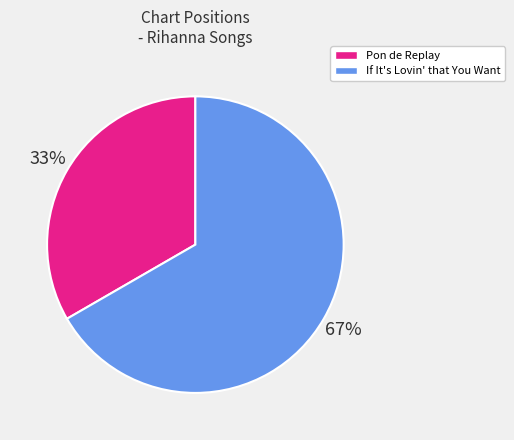

What is the largest slice in the pie chart?

If It's Lovin' that You Want